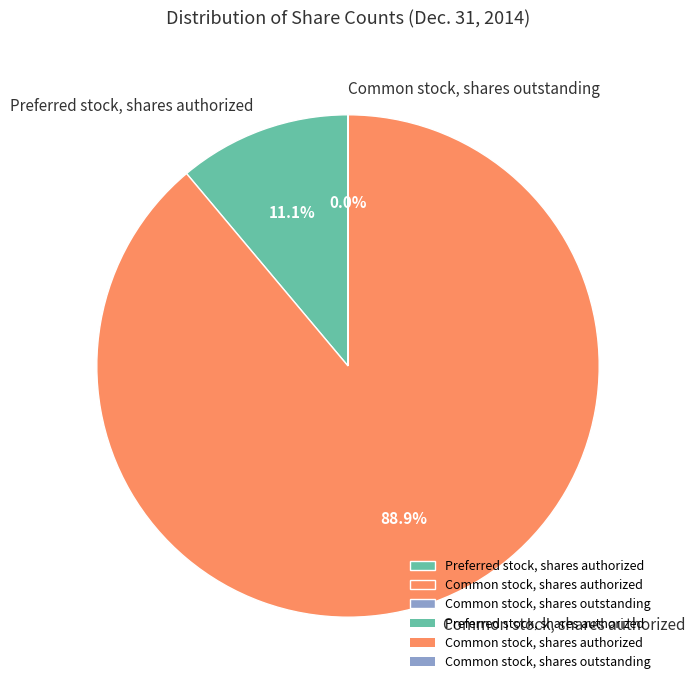

What is the total percentage of Common stock, shares authorized and Preferred stock, shares authorized?

100.0%